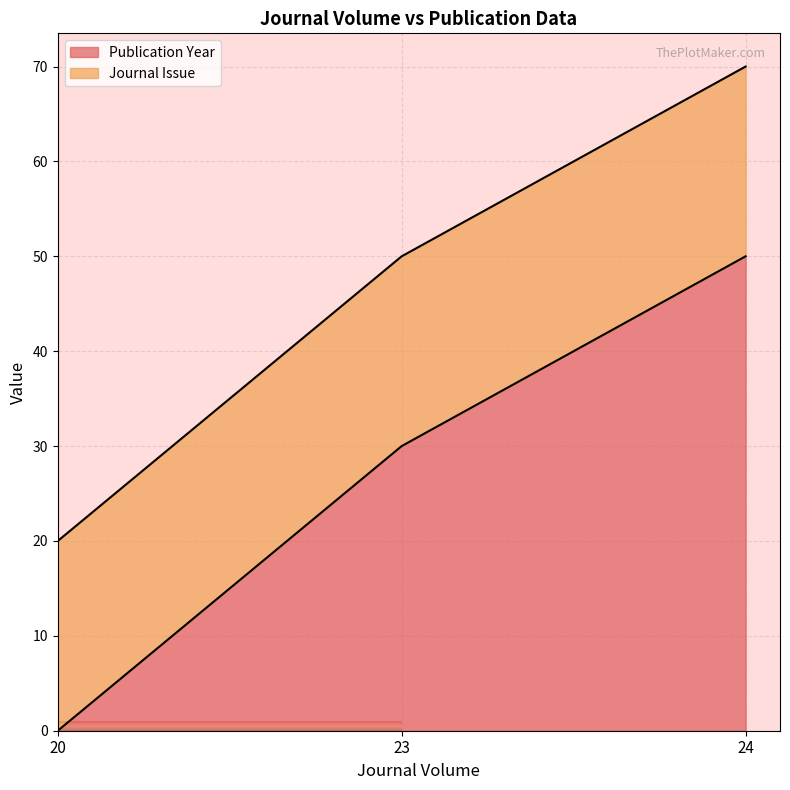

What is the highest value of the Publication Year series?

50.0